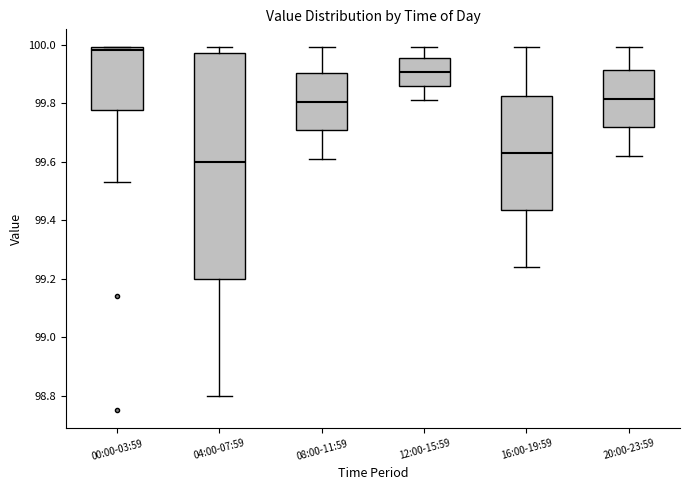

Where does the lower whisker of the box for 12:00-15:59 end on the y-axis? The values are not printed on the chart, so give them approximately, as read against the axis.

99.82